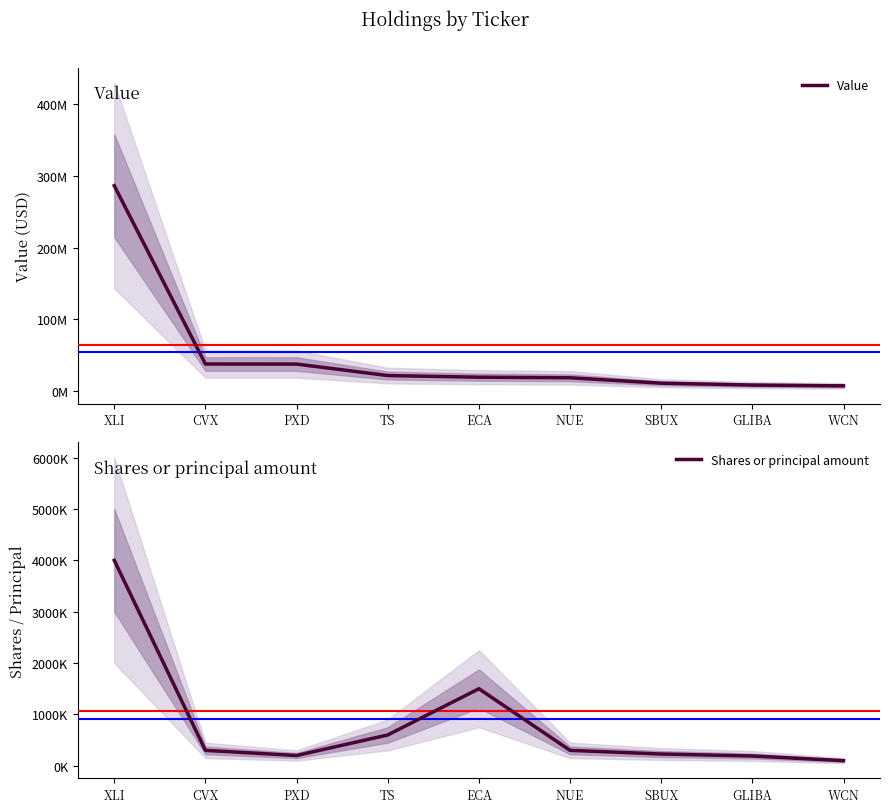

Between TS and NUE, which series saw the biggest shift?

Value